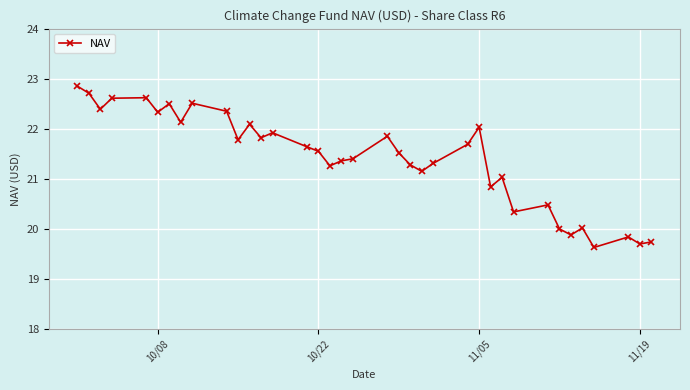

What is the difference between the second highest and minimum values?

3.1